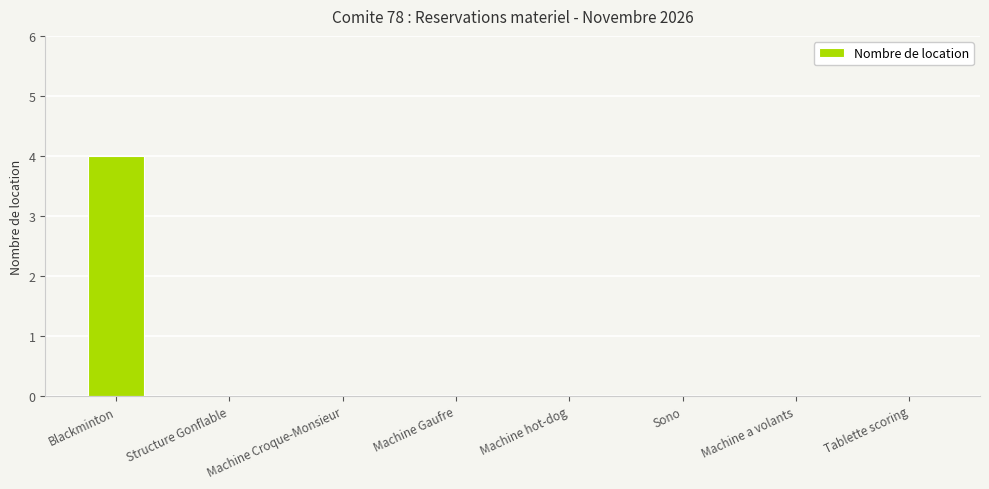

Are the bars horizontal?

No